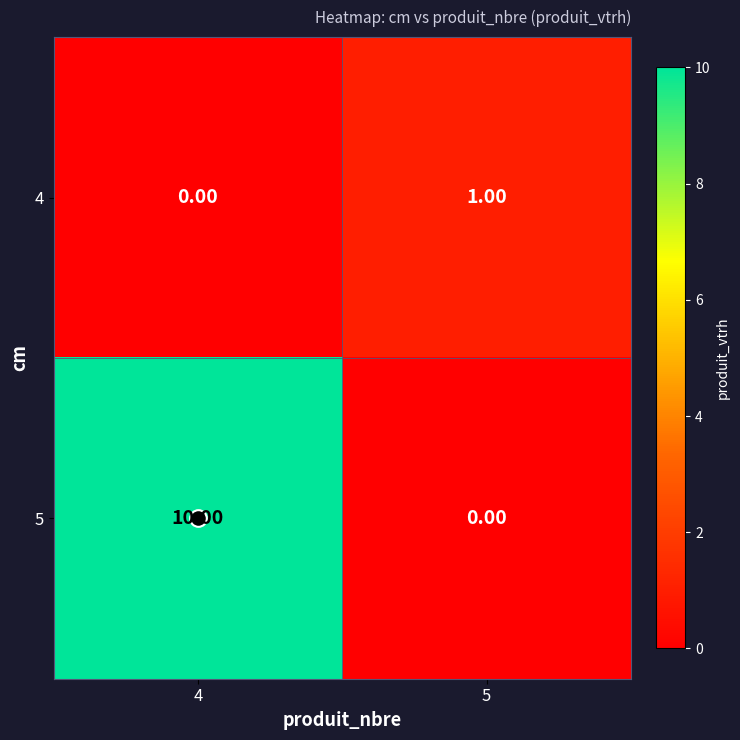

At which category is the sum across all series the highest?

4